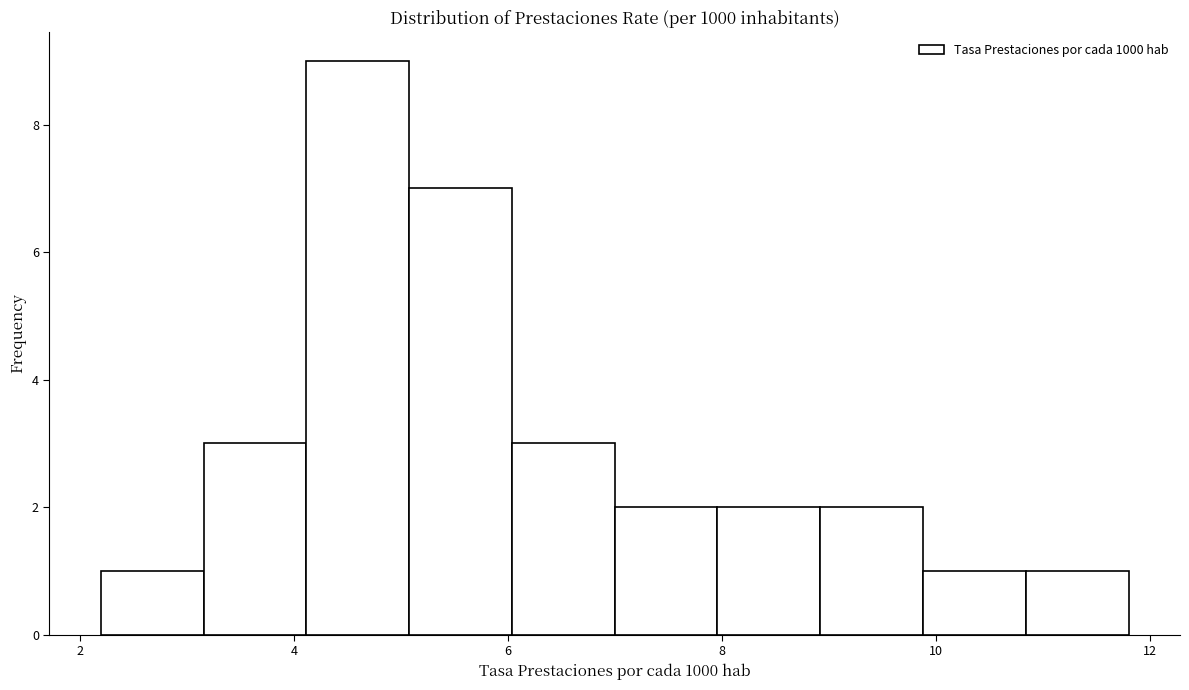

What is the height of the bar covering 2.2 to 3.2 on the x-axis? Neither the bar edges nor the heights are printed on the chart, so give them approximately, as read against the axes.

1